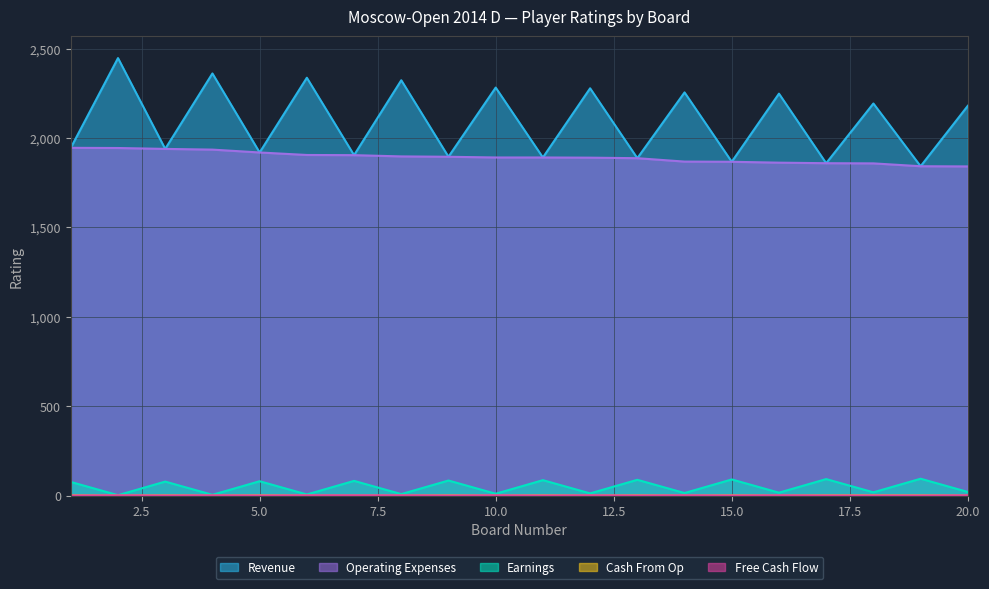

In Free Cash Flow, how many points are higher than both neighbors (excluding endpoints)?

6